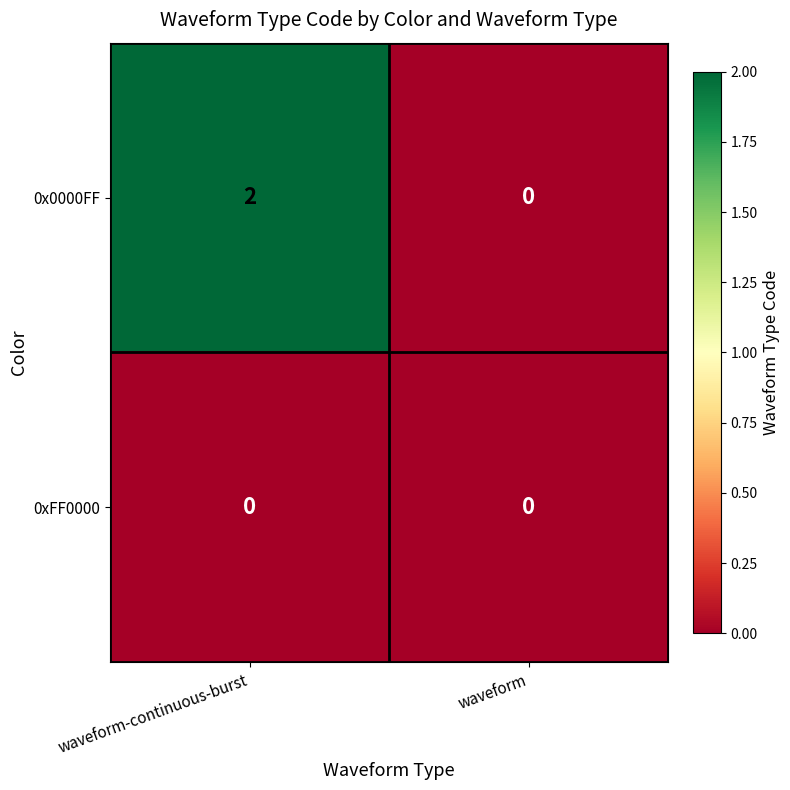

Reading left to right, list all the values displayed in this chart.

0x0000FF: waveform-continuous-burst=2	waveform=0
0xFF0000: waveform-continuous-burst=0	waveform=0